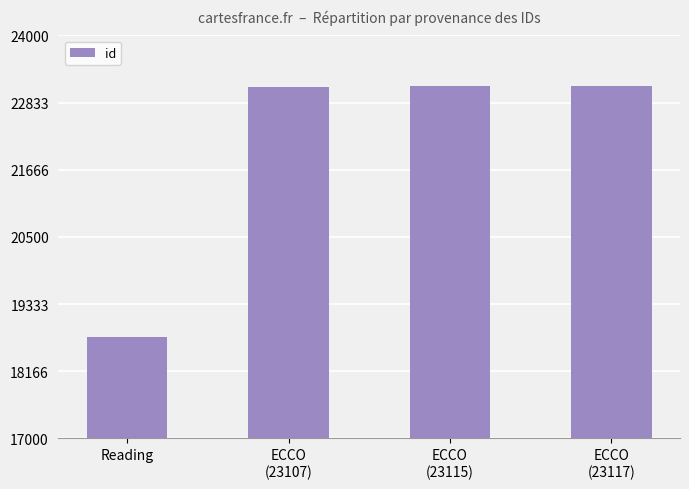

What is the sum of all values?

88104